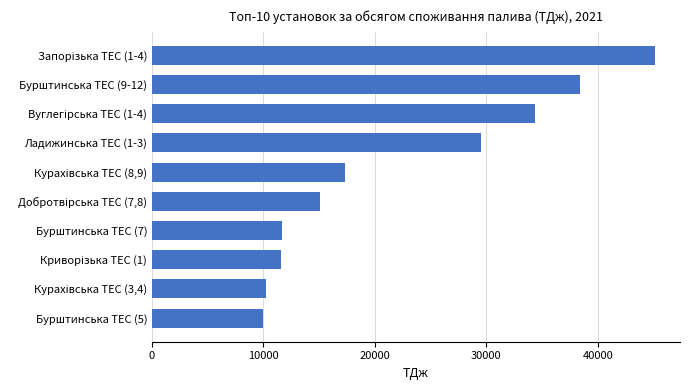

Is it true that the value at Бурштинська ТЕС (7) is 7540.5?

False